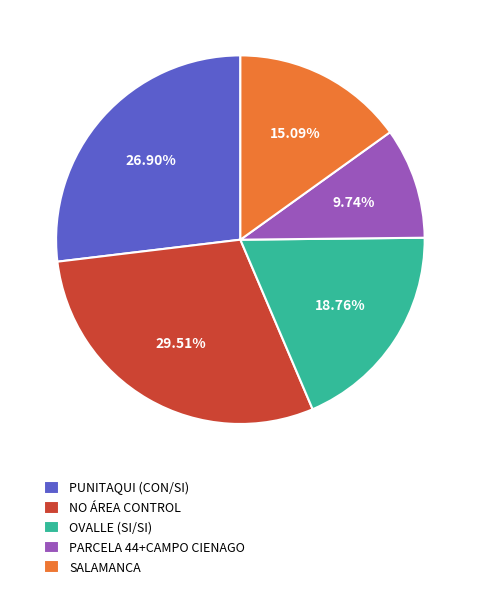

Approximately how many times larger is the value at OVALLE (SI/SI) compared to NO ÁREA CONTROL?

0.6